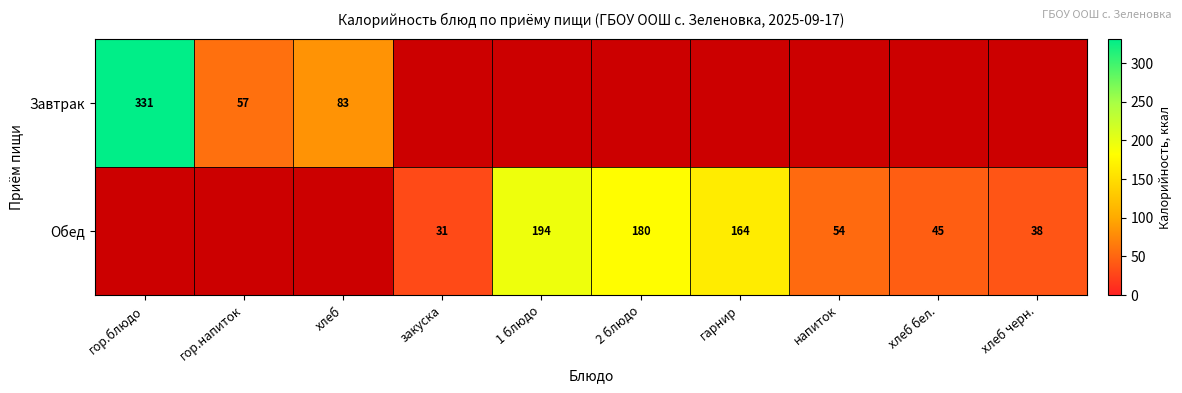

The Обед series shows 45 at хлеб бел.. True or false?

True